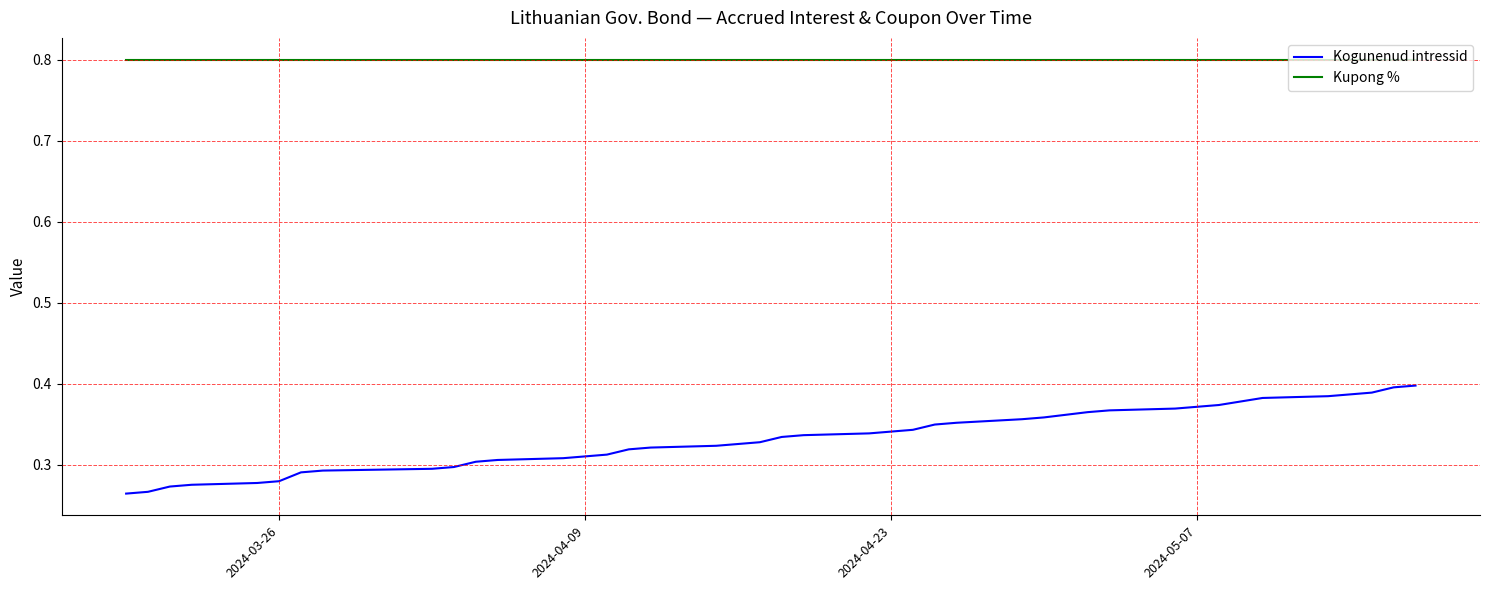

Which series has the largest range (max minus min)?

Kogunenud intressid